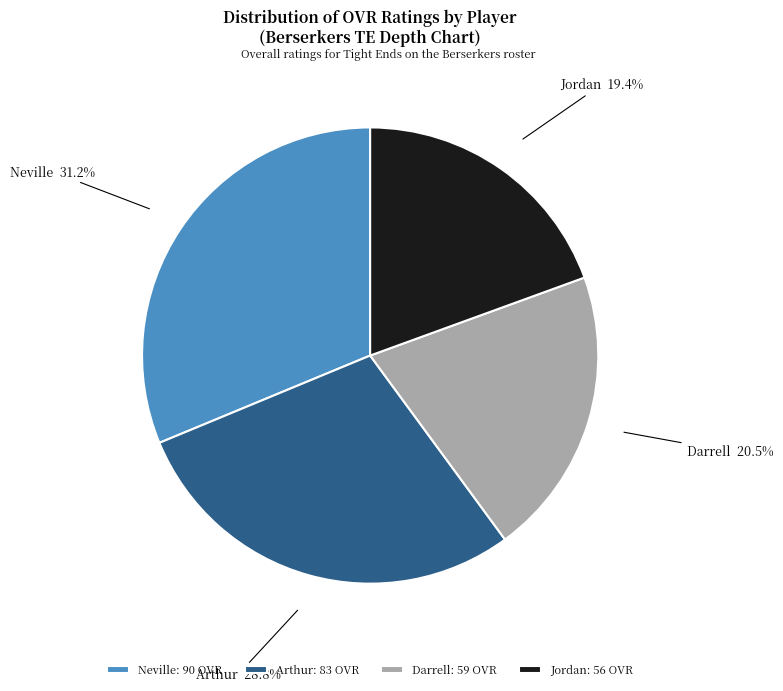

How many slices are in this pie chart?

4